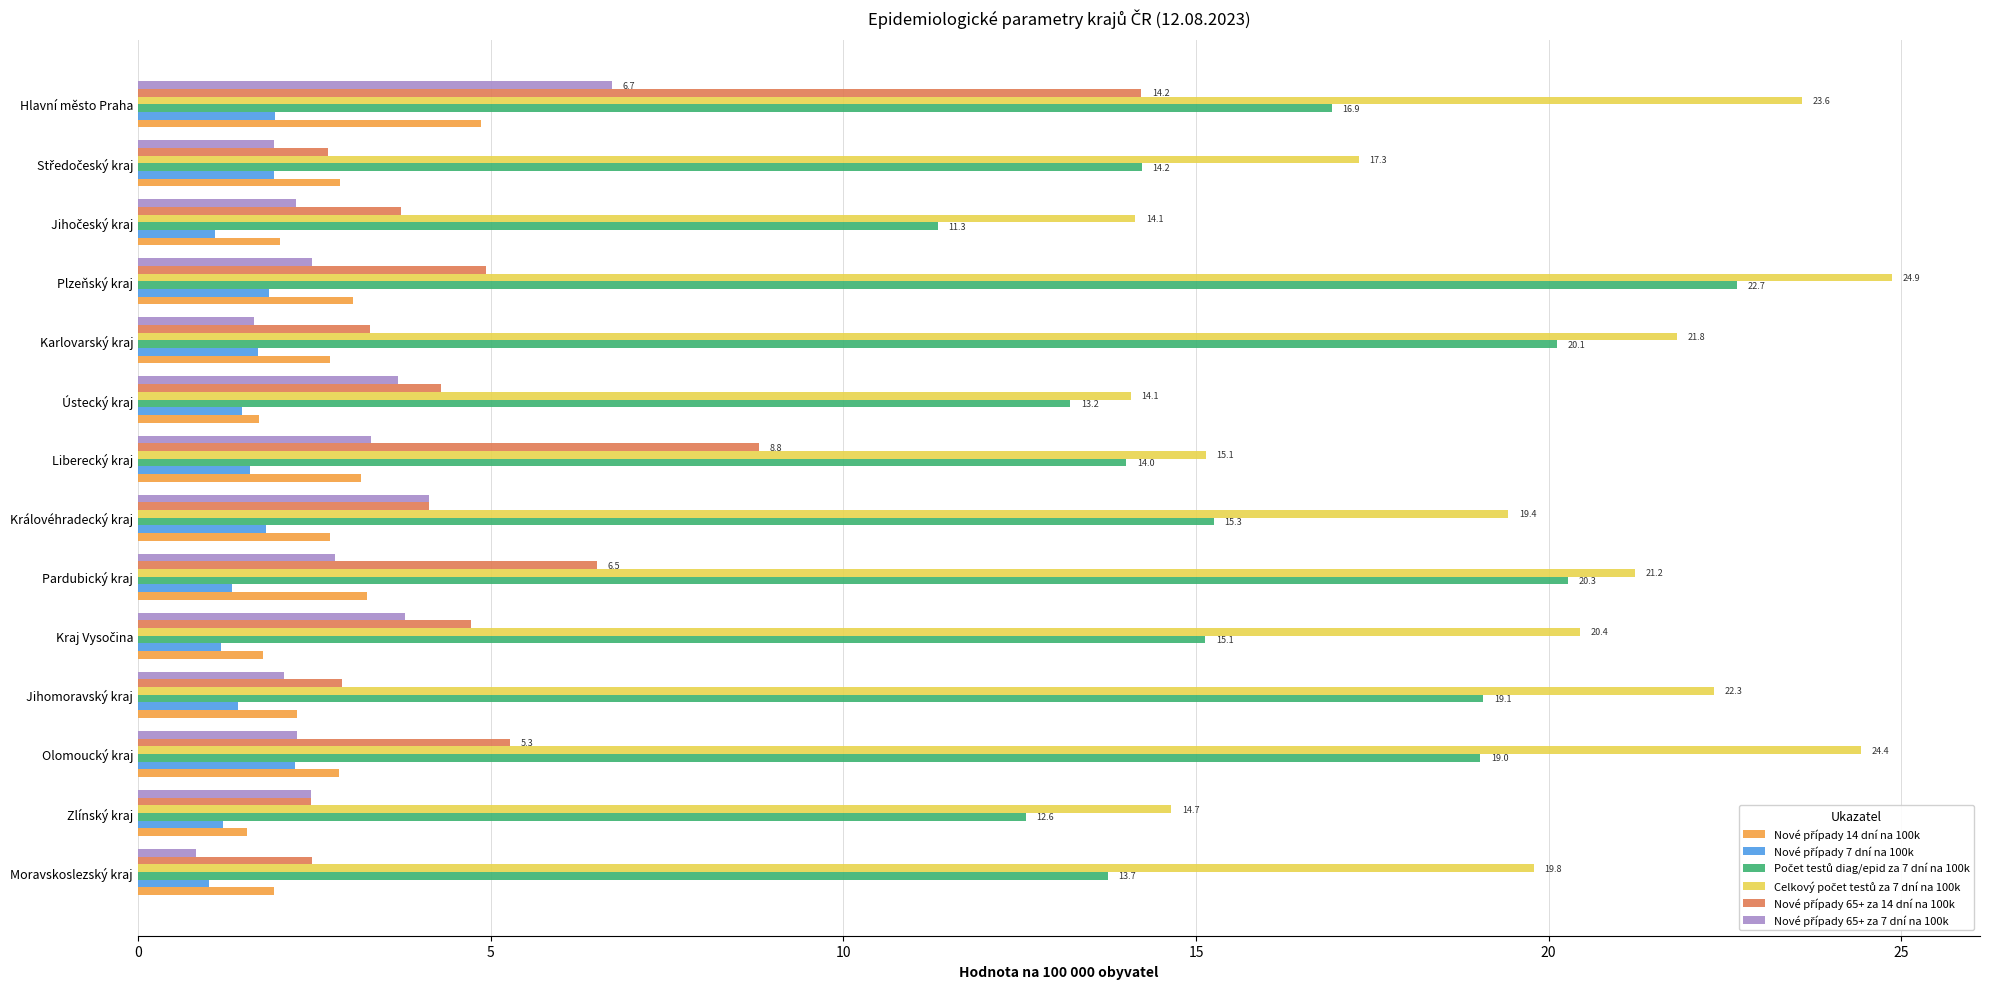

What is the total value across all series at Olomoucký kraj?

56.1